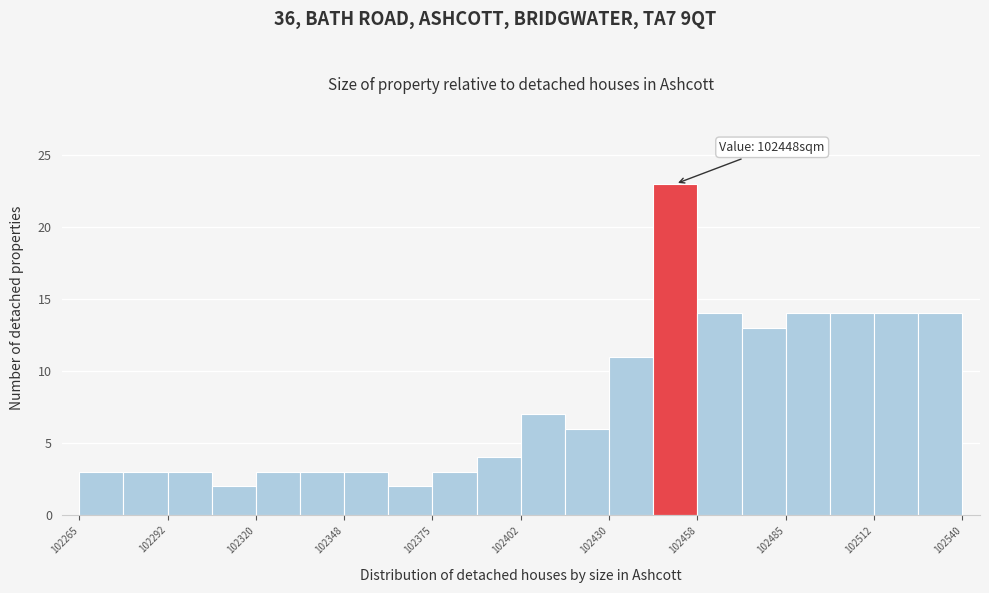

Around what value on the x-axis is the tallest bar? Give the approximate position of its centre, as read against the axis.

102450